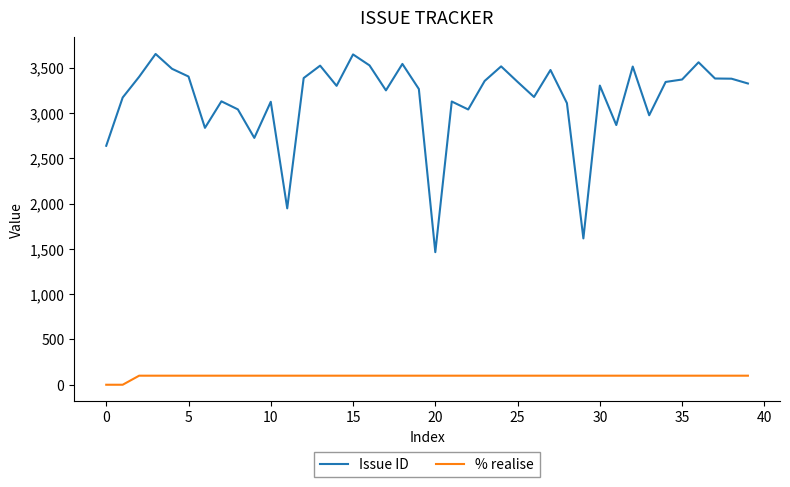

What is the difference between the maximum and minimum values in the Issue ID series?

2189